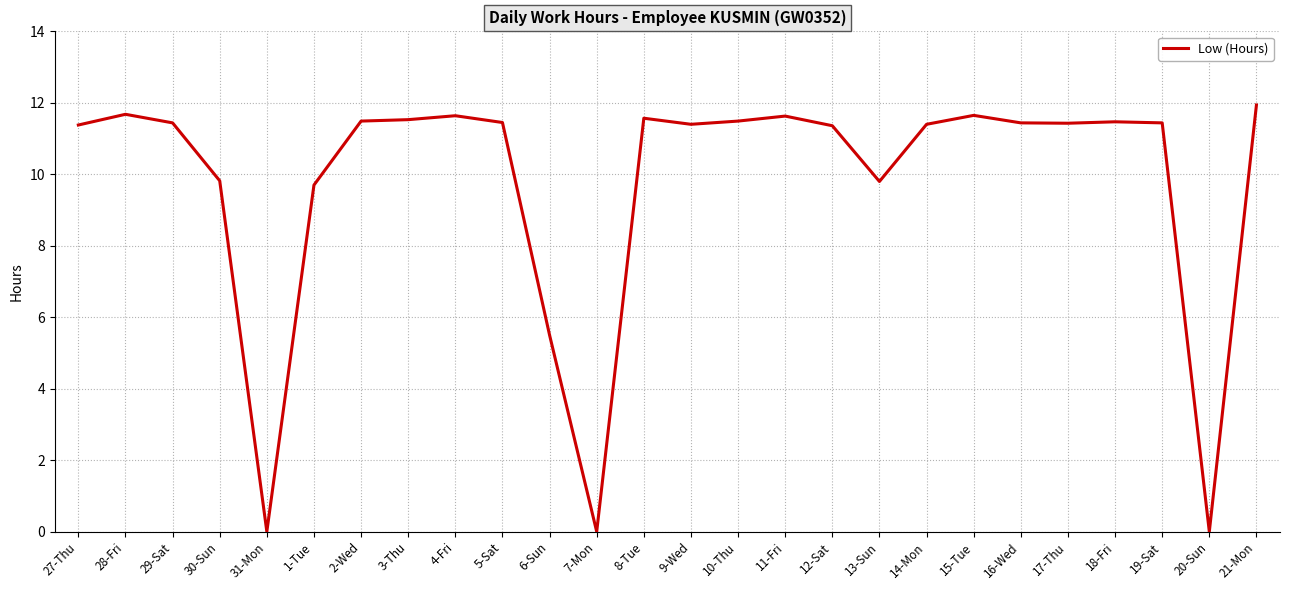

What position from the right is 6-Sun?

16